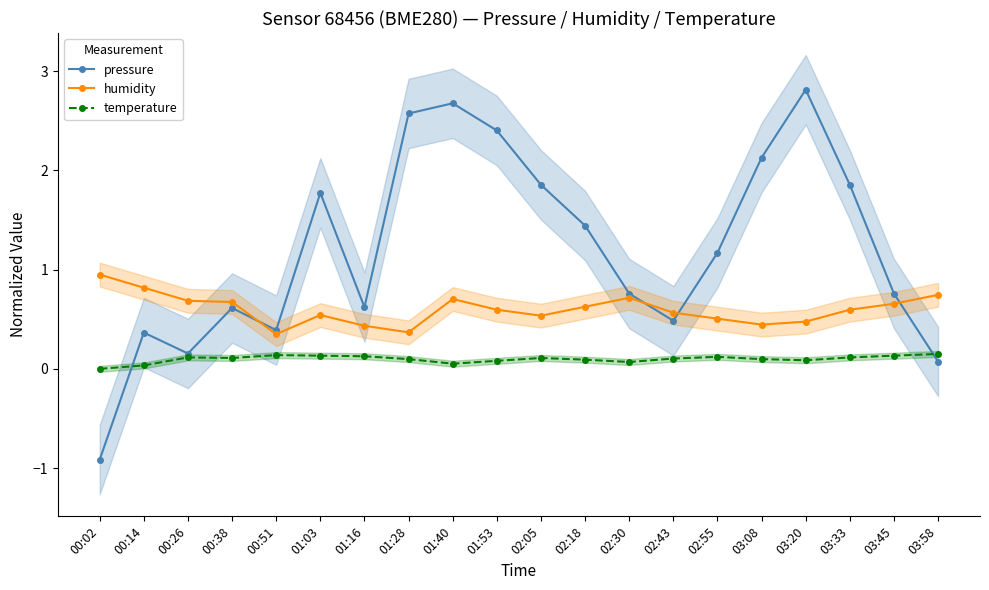

Is it true that temperature equals 0.1 at 02:30?

False